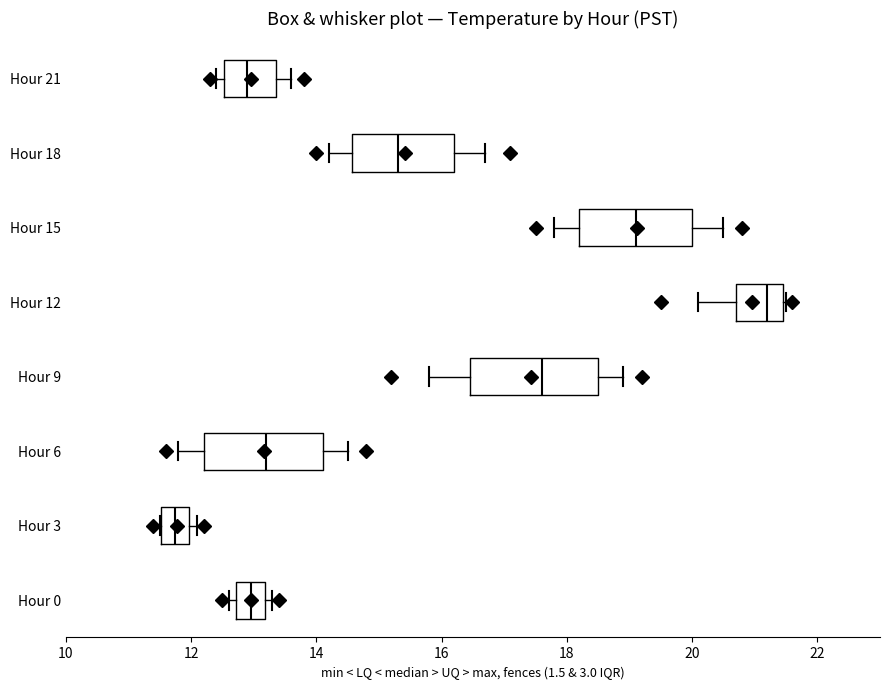

Reading bottom to top, transcribe this box plot: for each box, give where its median line is, the range the box spans, and where its two whiskers end, as read against the x-axis. The values are not printed on the chart, so give them approximately, as read against the axis.

Hour 0: median 13.0, box 12.8 to 13.2, whiskers 12.6 to 13.4
Hour 3: median 11.8, box 11.6 to 12.0, whiskers 11.6 to 12.2
Hour 6: median 13.2, box 12.2 to 14.2, whiskers 11.8 to 14.6
Hour 9: median 17.6, box 16.4 to 18.6, whiskers 15.8 to 19.0
Hour 12: median 21.2, box 20.8 to 21.4, whiskers 20.2 to 21.6
Hour 15: median 19.2, box 18.2 to 20.0, whiskers 17.8 to 20.6
Hour 18: median 15.4, box 14.6 to 16.2, whiskers 14.2 to 16.8
Hour 21: median 13.0, box 12.6 to 13.4, whiskers 12.4 to 13.6